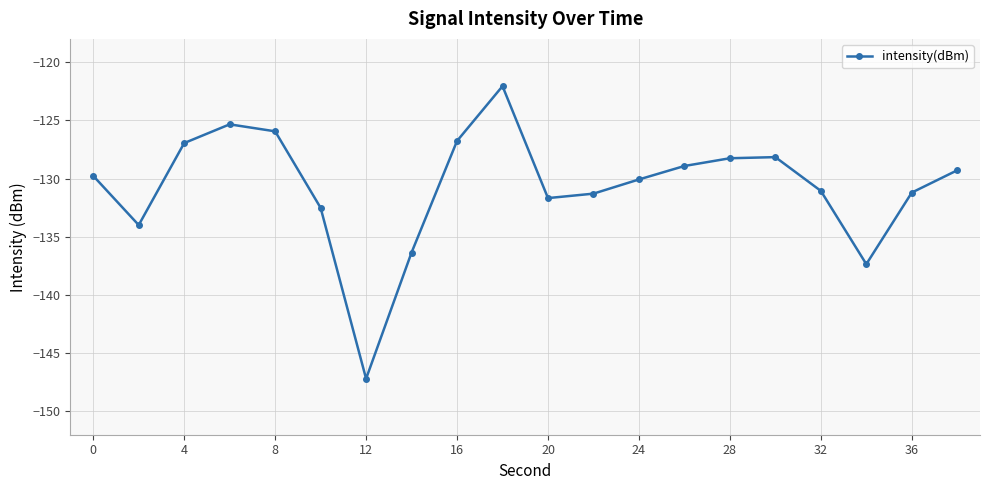

How many lines are shown in the chart?

1